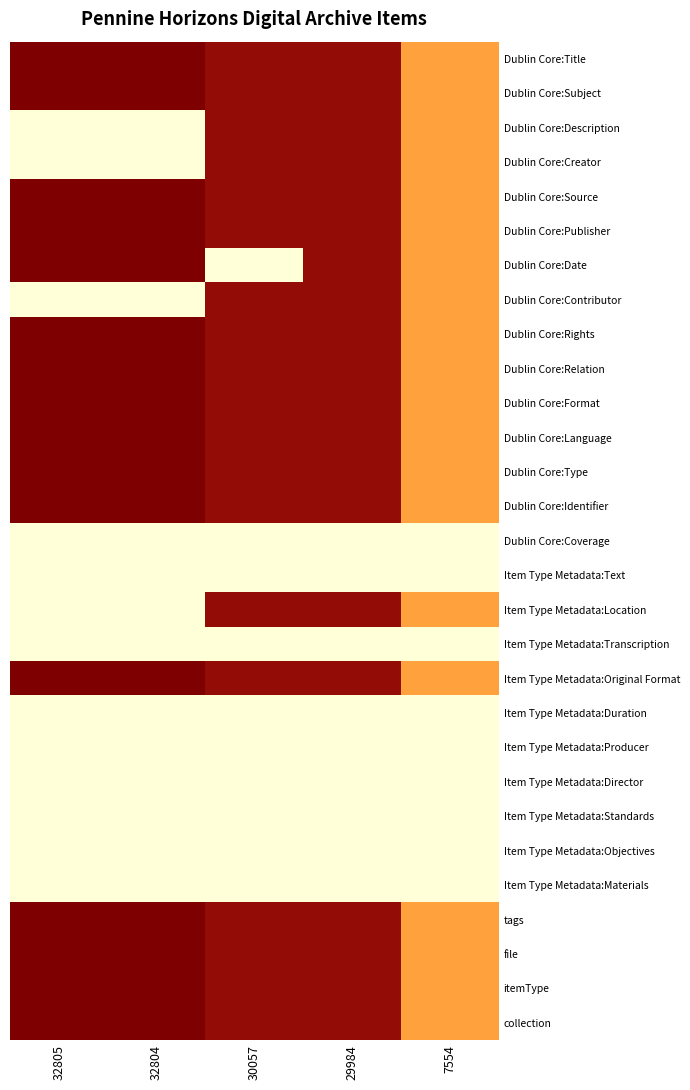

Which category has the lowest value across all series?

32805